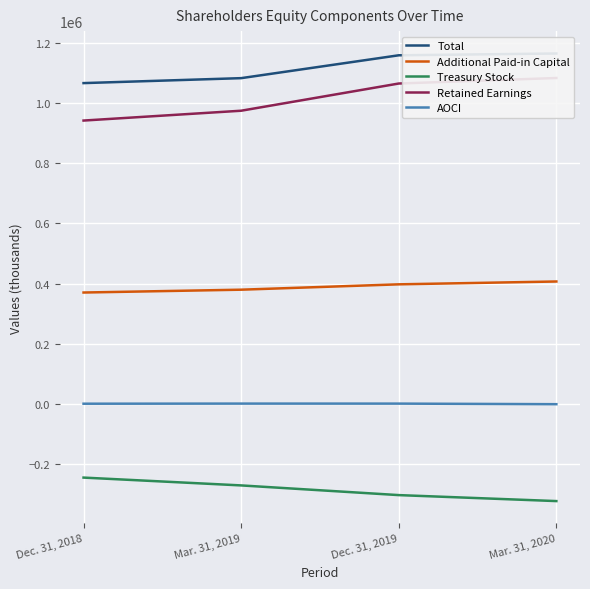

How many values in the Treasury Stock series exceed -271890?

1